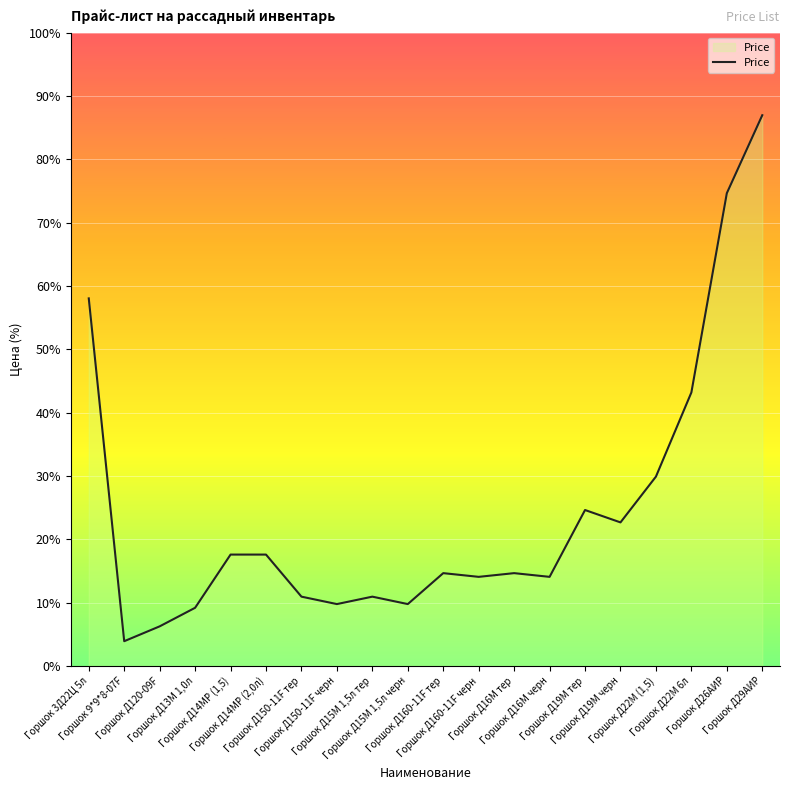

At which category does the data reach its first local peak?

Горшок Д15М 1,5л тер